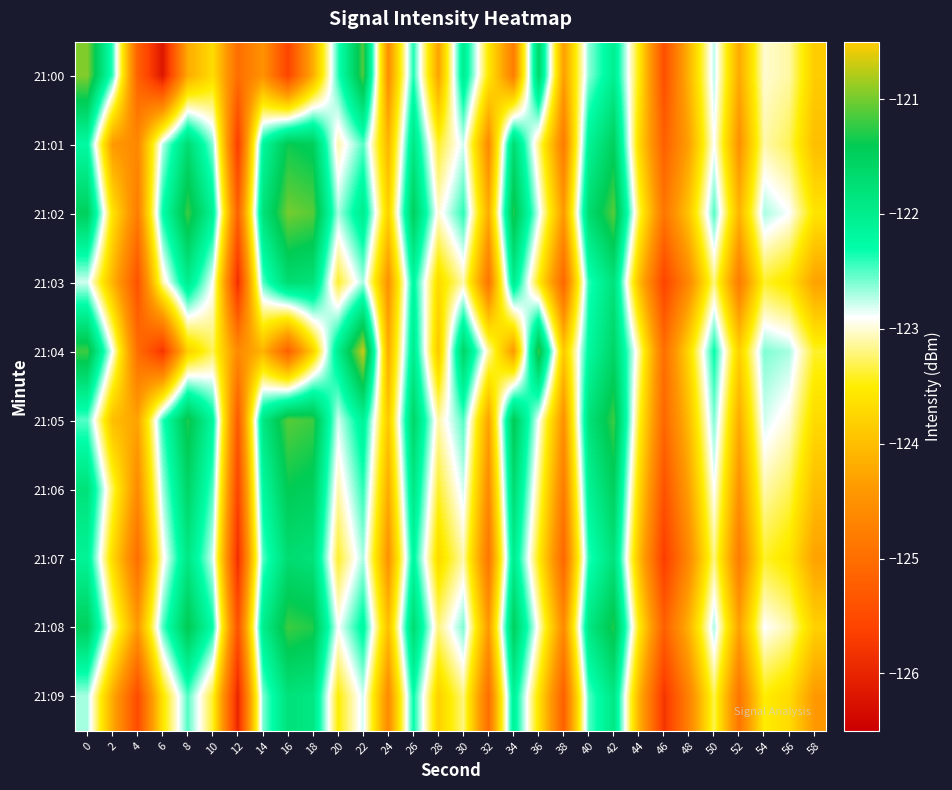

Reading left to right, extract all data points from this chart.

21:00: 0=-120.9	2=-122.4	4=-125.2	6=-126.2	8=-124.2	10=-123.7	12=-125.0	14=-124.5	16=-125.6	18=-124.2	20=-122.4	22=-121.1	24=-124.5	26=-122.4	28=-124.3	30=-122.0	32=-123.5	34=-124.8	36=-121.6	38=-124.3	40=-122.6	42=-122.0	44=-123.5	46=-125.5	48=-124.1	50=-122.7	52=-124.2	54=-123.0	56=-123.1	58=-123.8
21:01: 0=-122.2	2=-124.4	4=-124.6	6=-122.7	8=-121.7	10=-122.6	12=-125.7	14=-122.2	16=-121.4	18=-121.5	20=-123.1	22=-122.5	24=-124.1	26=-121.9	28=-123.4	30=-122.8	32=-124.6	34=-121.7	36=-123.2	38=-124.8	40=-122.1	42=-121.5	44=-123.7	46=-125.2	48=-124.3	50=-122.9	52=-124.5	54=-123.1	56=-123.3	58=-124.0
21:02: 0=-121.5	2=-123.6	4=-124.8	6=-122.3	8=-121.2	10=-122.1	12=-125.2	14=-121.8	16=-121.0	18=-121.1	20=-122.7	22=-122.0	24=-123.8	26=-121.5	28=-123.0	30=-122.4	32=-124.2	34=-121.3	36=-122.8	38=-124.4	40=-121.7	42=-121.1	44=-123.3	46=-124.9	48=-123.9	50=-122.5	52=-124.1	54=-122.7	56=-122.9	58=-123.6
21:03: 0=-122.8	2=-124.1	4=-125.4	6=-123.1	8=-122.0	10=-122.9	12=-125.9	14=-122.5	16=-121.7	18=-121.8	20=-123.4	22=-122.7	24=-124.5	26=-122.2	28=-123.7	30=-123.1	32=-124.9	34=-122.0	36=-123.5	38=-125.1	40=-122.4	42=-121.8	44=-124.0	46=-125.6	48=-124.6	50=-123.2	52=-124.8	54=-123.4	56=-123.6	58=-124.3
21:04: 0=-121.2	2=-122.9	4=-125.0	6=-125.8	8=-123.8	10=-123.3	12=-124.6	14=-124.1	16=-125.2	18=-123.8	20=-122.0	22=-120.7	24=-124.2	26=-122.0	28=-123.9	30=-121.6	32=-123.1	34=-124.4	36=-121.2	38=-123.9	40=-122.2	42=-121.6	44=-123.1	46=-125.0	48=-123.7	50=-122.3	52=-123.8	54=-122.6	56=-122.7	58=-123.4
21:05: 0=-122.5	2=-124.0	4=-124.3	6=-122.4	8=-121.3	10=-122.2	12=-125.3	14=-121.9	16=-121.1	18=-121.2	20=-122.8	22=-122.1	24=-123.9	26=-121.6	28=-123.1	30=-122.5	32=-124.3	34=-121.4	36=-122.9	38=-124.5	40=-121.8	42=-121.2	44=-123.4	46=-125.1	48=-124.0	50=-122.6	52=-124.2	54=-122.8	56=-123.0	58=-123.7
21:06: 0=-121.8	2=-123.3	4=-124.6	6=-122.7	8=-121.6	10=-122.5	12=-125.6	14=-122.2	16=-121.4	18=-121.5	20=-123.1	22=-122.4	24=-124.2	26=-121.9	28=-123.4	30=-122.8	32=-124.6	34=-121.7	36=-123.2	38=-124.8	40=-122.1	42=-121.5	44=-123.7	46=-125.4	48=-124.3	50=-122.9	52=-124.5	54=-123.1	56=-123.3	58=-124.0
21:07: 0=-122.1	2=-123.7	4=-125.0	6=-123.0	8=-121.9	10=-122.8	12=-125.9	14=-122.5	16=-121.7	18=-121.8	20=-123.4	22=-122.7	24=-124.5	26=-122.2	28=-123.7	30=-123.1	32=-124.9	34=-122.0	36=-123.5	38=-125.1	40=-122.4	42=-121.8	44=-124.0	46=-125.7	48=-124.6	50=-123.2	52=-124.8	54=-123.4	56=-123.6	58=-124.3
21:08: 0=-121.5	2=-123.1	4=-124.4	6=-122.5	8=-121.4	10=-122.3	12=-125.4	14=-122.0	16=-121.2	18=-121.3	20=-122.9	22=-122.2	24=-124.0	26=-121.7	28=-123.2	30=-122.6	32=-124.4	34=-121.5	36=-123.0	38=-124.6	40=-121.9	42=-121.3	44=-123.5	46=-125.2	48=-124.1	50=-122.7	52=-124.3	54=-122.9	56=-123.1	58=-123.8
21:09: 0=-122.7	2=-124.2	4=-125.5	6=-123.6	8=-122.5	10=-123.4	12=-126.0	14=-122.6	16=-121.8	18=-121.9	20=-123.5	22=-122.8	24=-124.6	26=-122.3	28=-123.8	30=-123.2	32=-125.0	34=-122.1	36=-123.6	38=-125.2	40=-122.5	42=-121.9	44=-124.1	46=-125.8	48=-124.7	50=-123.3	52=-124.9	54=-123.5	56=-123.7	58=-124.4